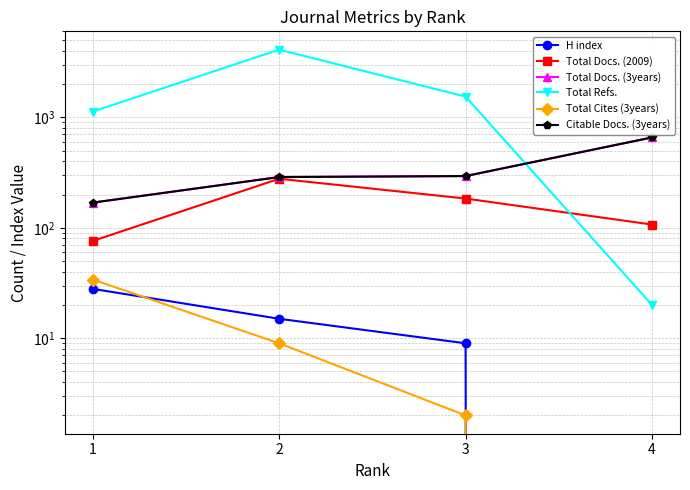

What is the sum of the H index values at 4 and 3?

9